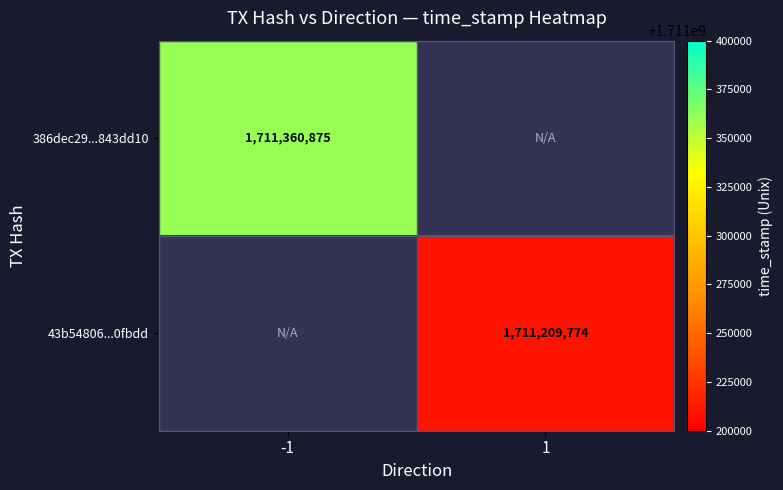

Is the value of 43b54806...0fbdd at 1 greater than the value of 386dec29...843dd10 at -1?

No